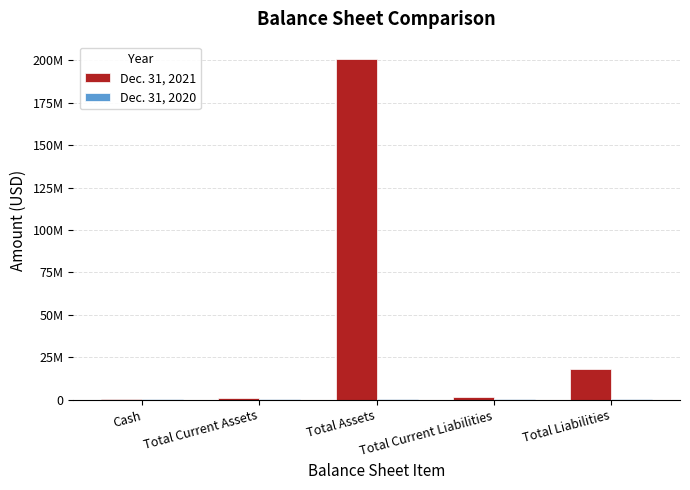

Are the bars horizontal?

No